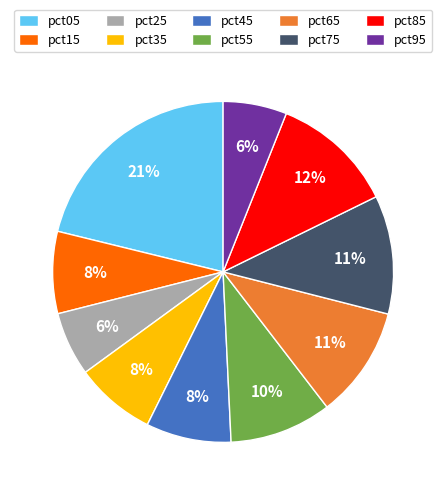

What is the largest slice in the pie chart?

pct05